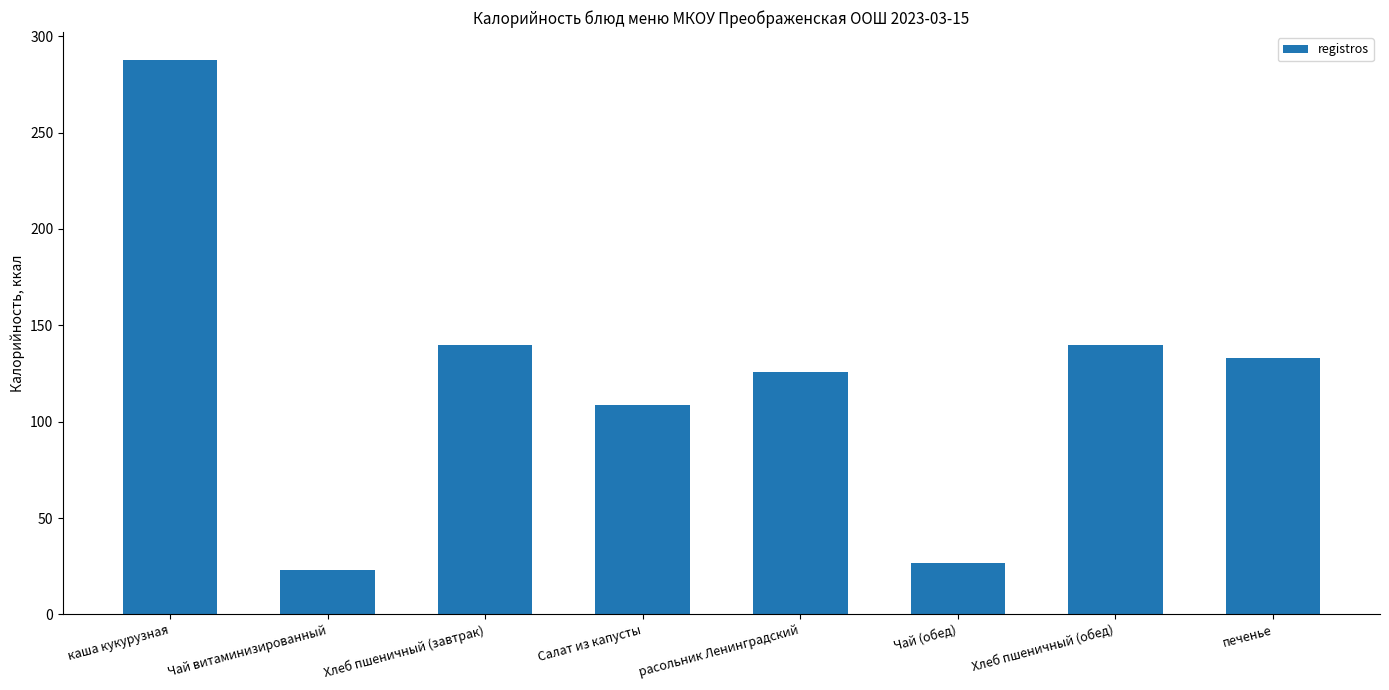

What is the difference between the maximum and minimum values?

264.9